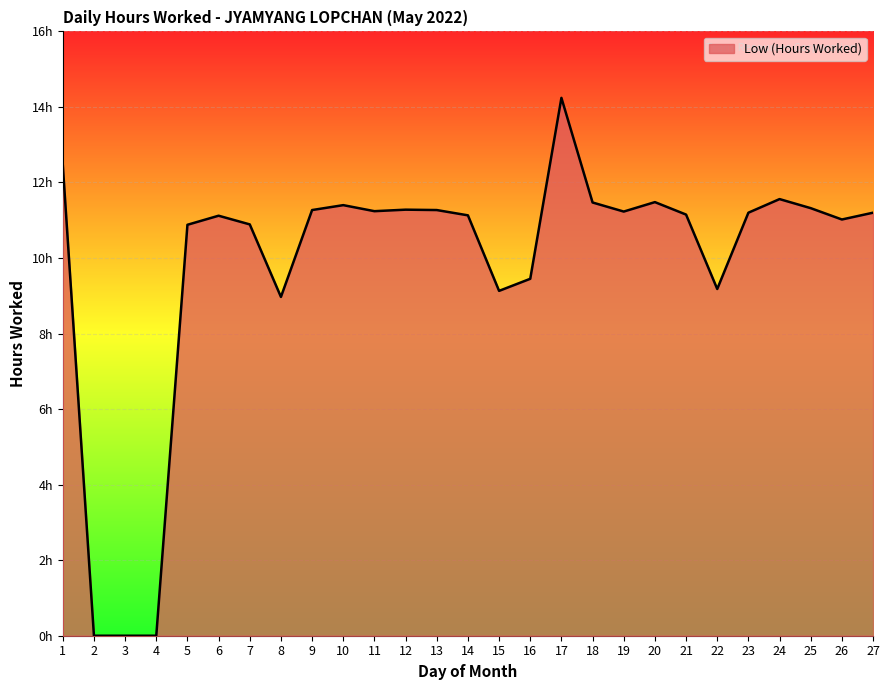

Does the chart have visible grid lines?

Yes